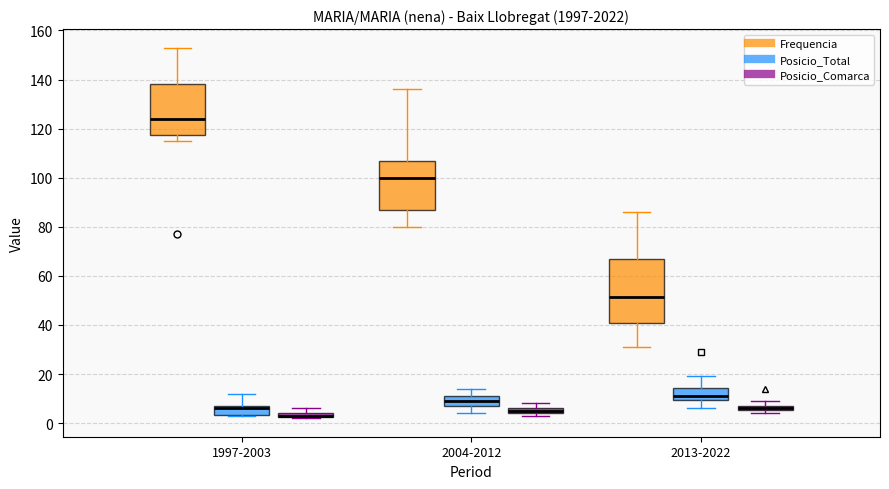

Where does the lower whisker of the box for 1997-2003 (Frequencia) end on the y-axis? The values are not printed on the chart, so give them approximately, as read against the axis.

116